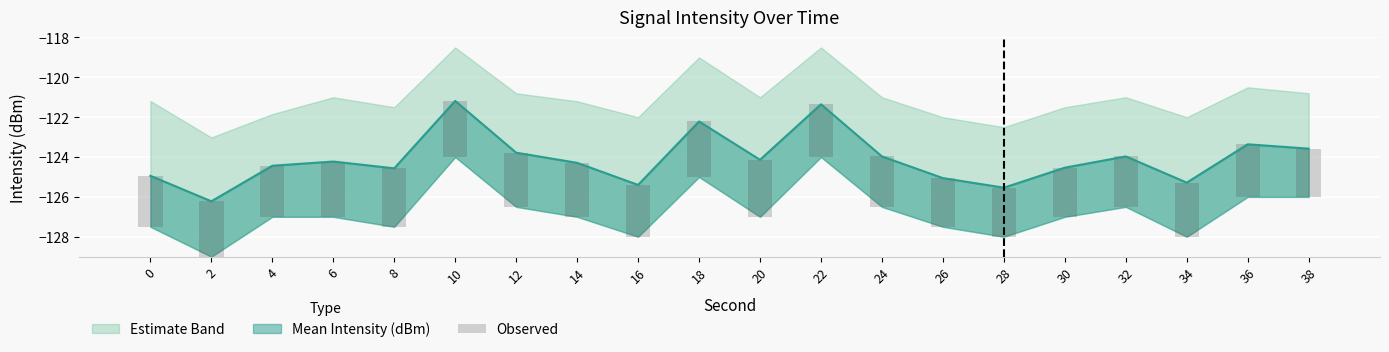

Reading left to right, what are all the values shown in this chart?

0=2.6	2=2.8	4=2.6	6=2.8	8=2.9	10=2.8	12=2.7	14=2.7	16=2.6	18=2.8	20=2.9	22=2.6	24=2.5	26=2.4	28=2.5	30=2.5	32=2.5	34=2.7	36=2.6	38=2.4